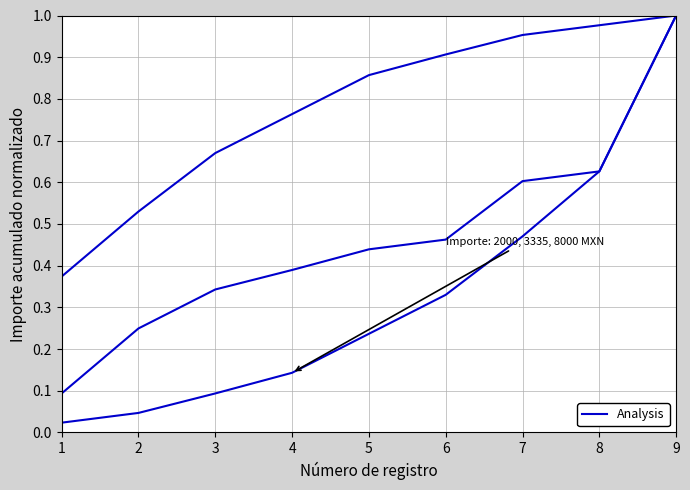

How many categories are shown in the chart?

9